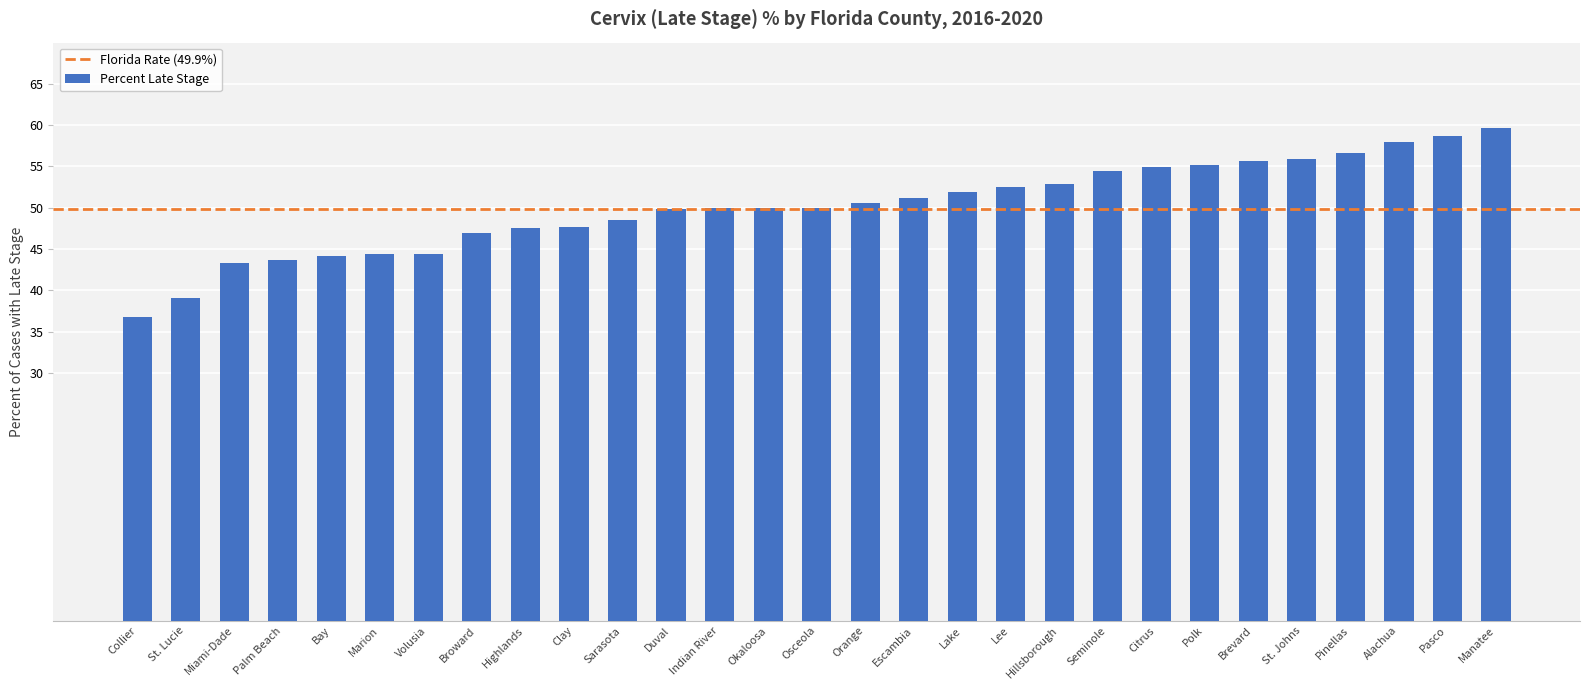

The value at Manatee is 59.7. True or false?

True